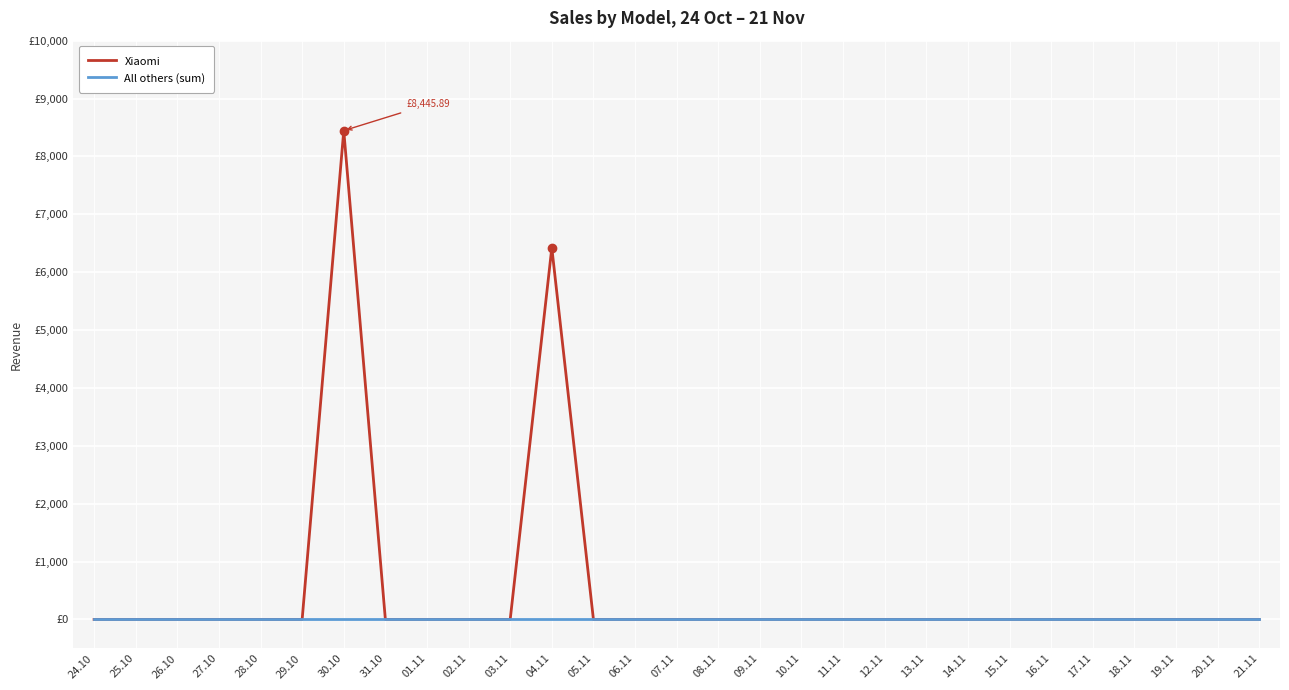

List the series in order of their overall mean, lowest first.

All others (sum), Xiaomi